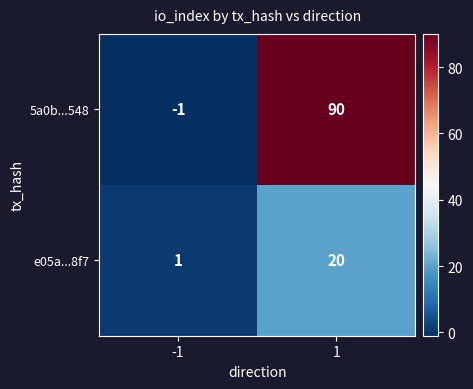

List the series in order of their peak value, highest first.

5a0b...548, e05a...8f7